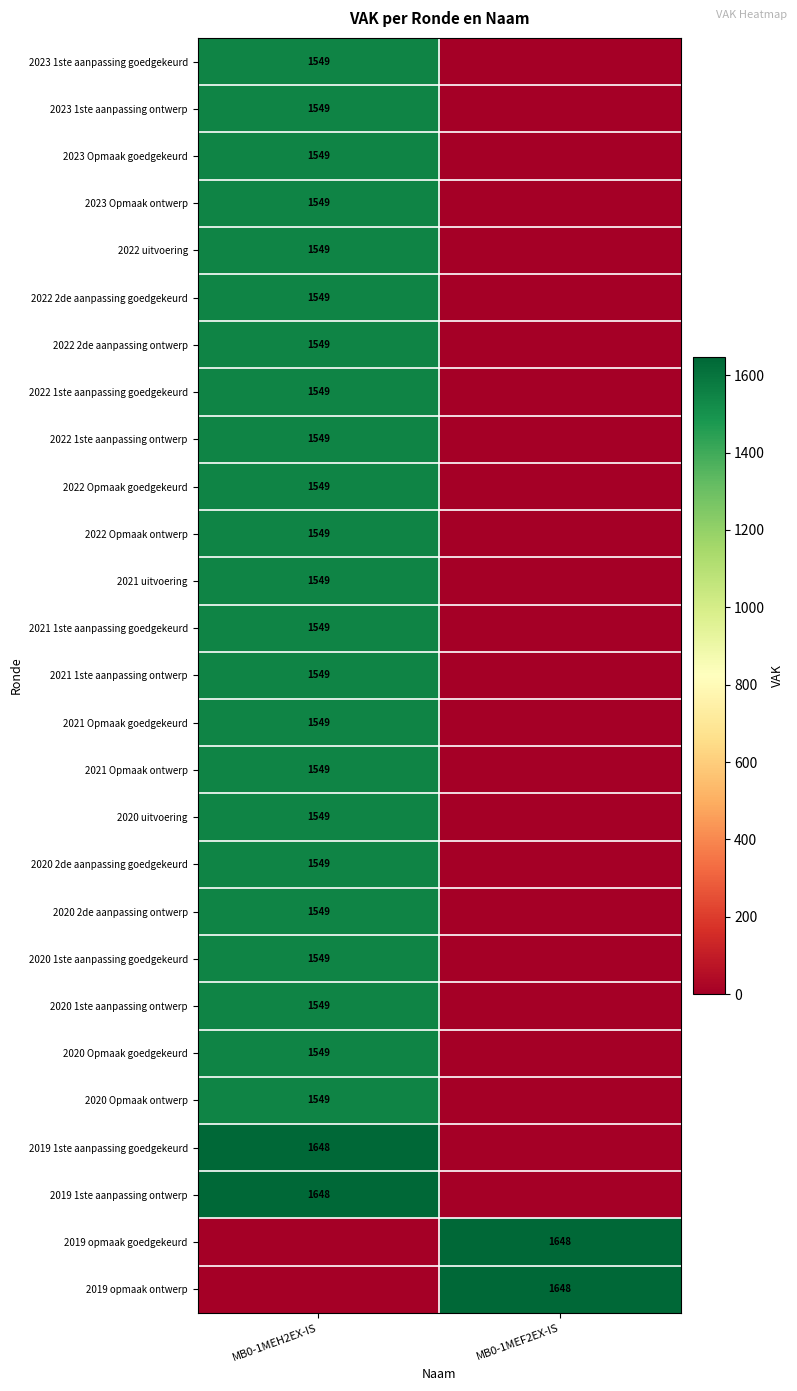

The value of 2020 Opmaak goedgekeurd at MB0-1MEH2EX-IS is 1549. True or false?

True